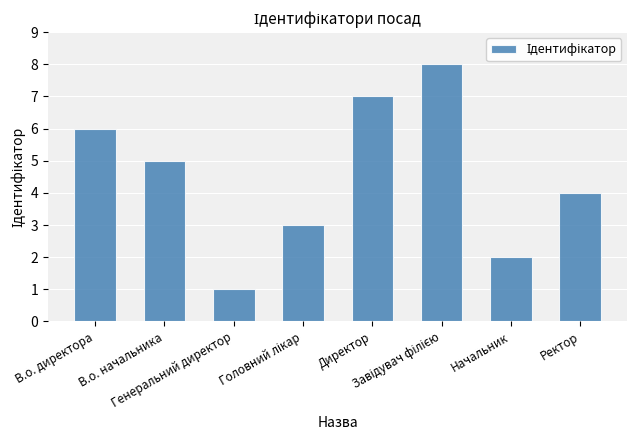

Reading left to right, what are all the values shown in this chart?

6	5	1	3	7	8	2	4